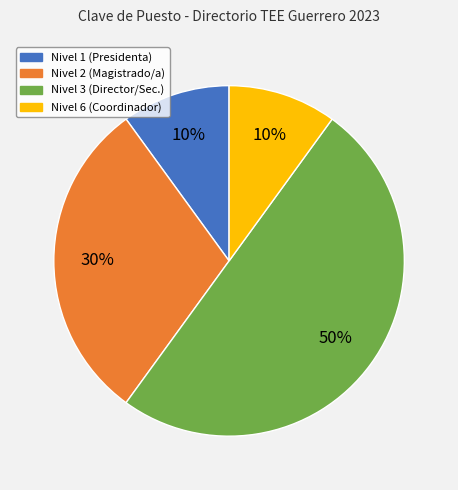

Which slice is the largest?

Nivel 3 (Director/Sec.)